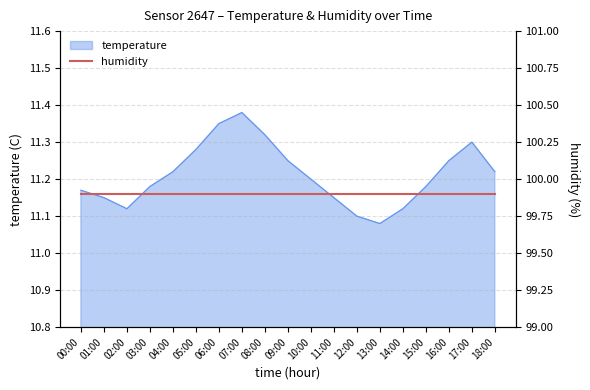

Does the chart display data point markers on the line(s)?

No